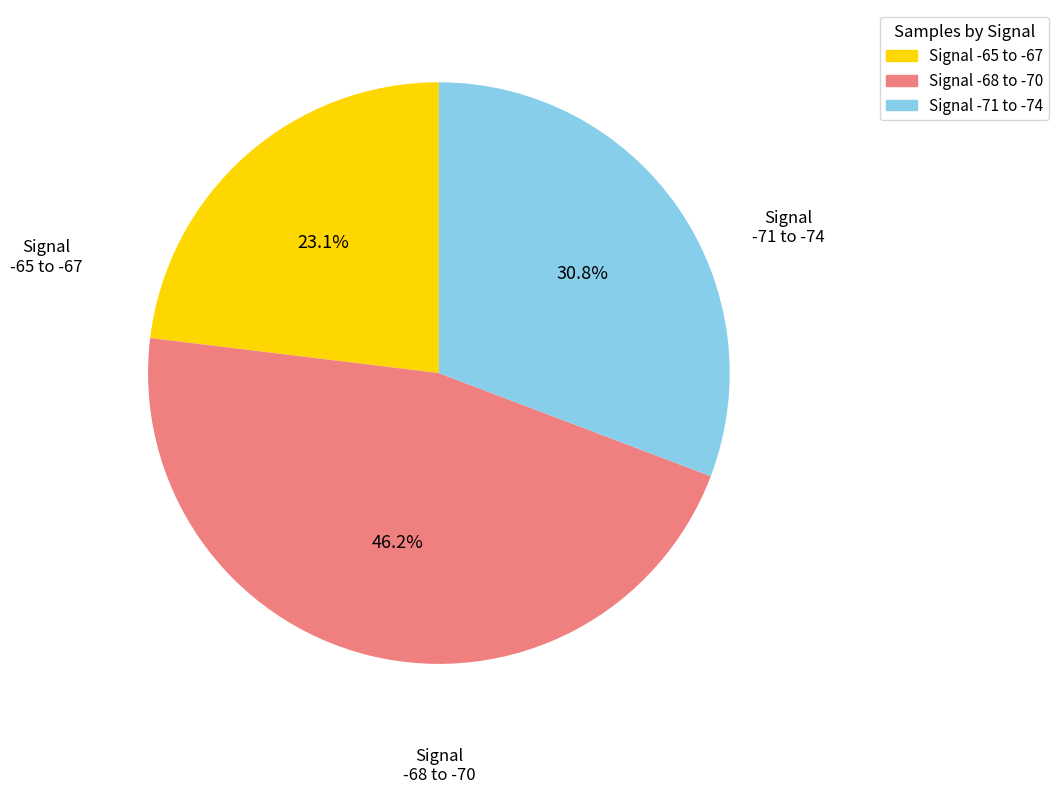

Does any single category account for the majority?

No